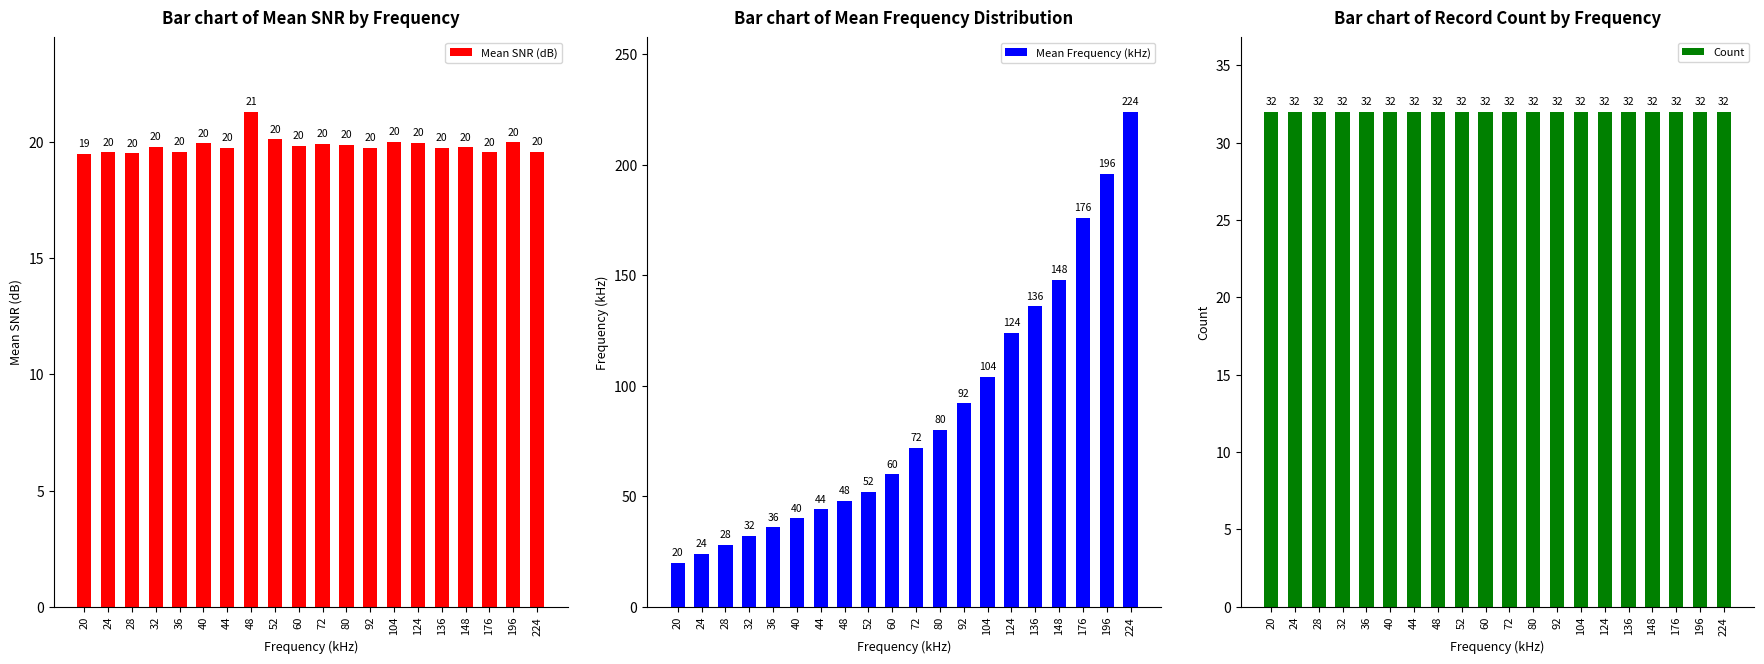

What is the difference between the maximum and minimum values in the Mean SNR (dB) series?

1.8